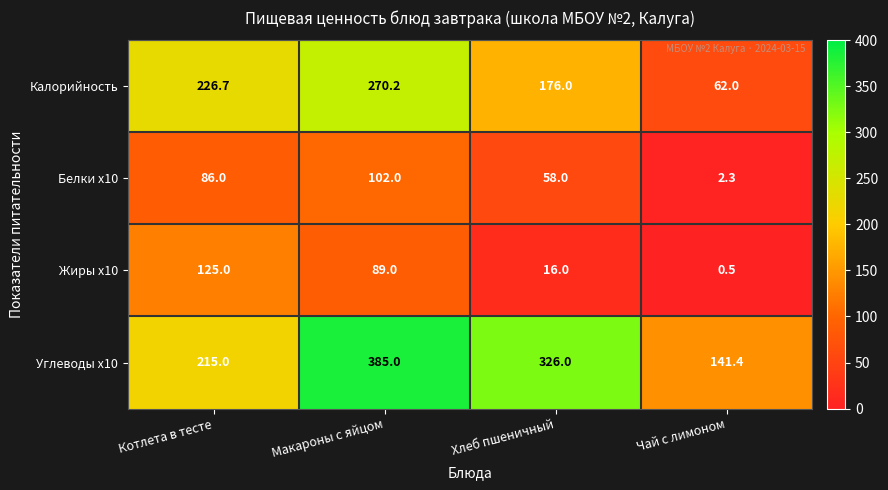

What is the average value of the Калорийность series?

183.7